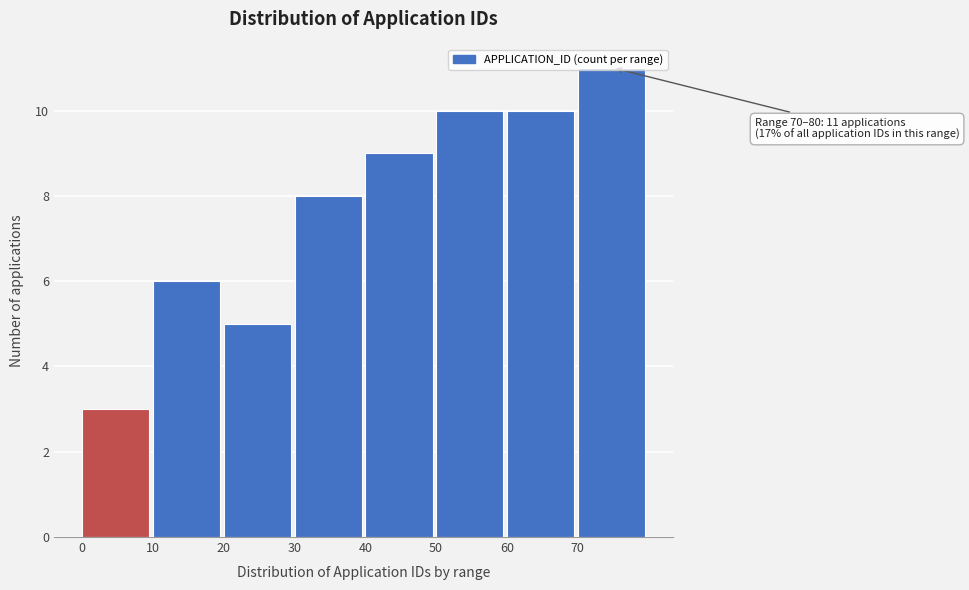

Which range on the x-axis has the tallest bar?

70 to 80